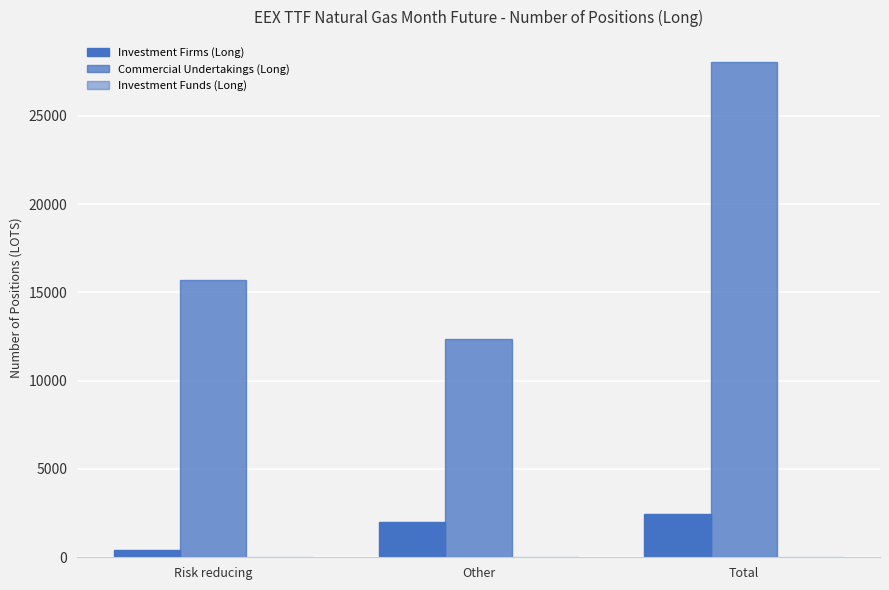

List the labels in order of Investment Firms (Long) value, smallest first.

Risk reducing, Other, Total